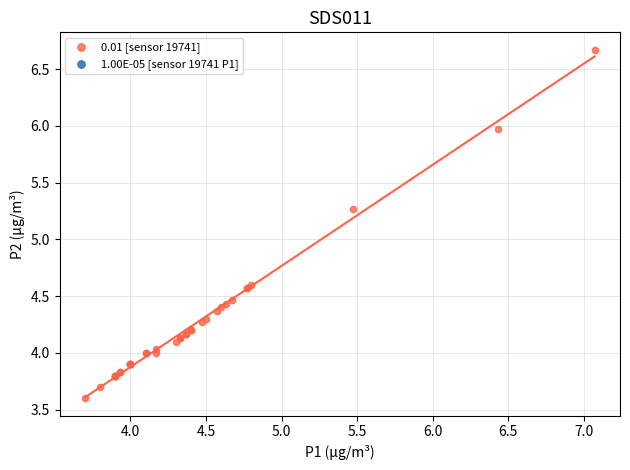

What Y value in the scatter plot is closest to 5?

5.3